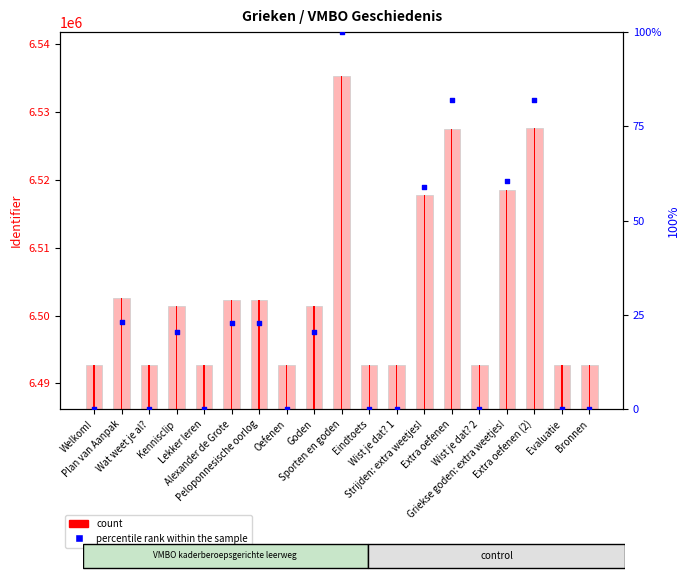

Which series contains the highest Y value?

count